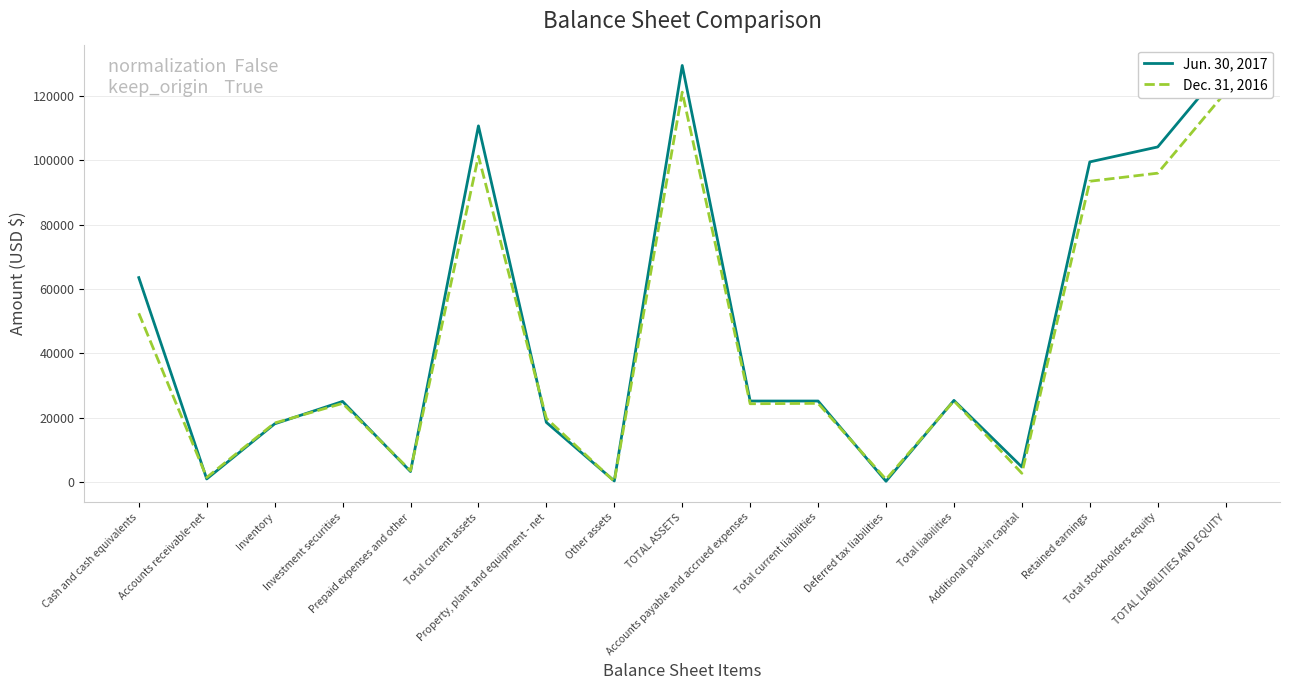

At which category does the chart reach its peak across all series?

TOTAL ASSETS